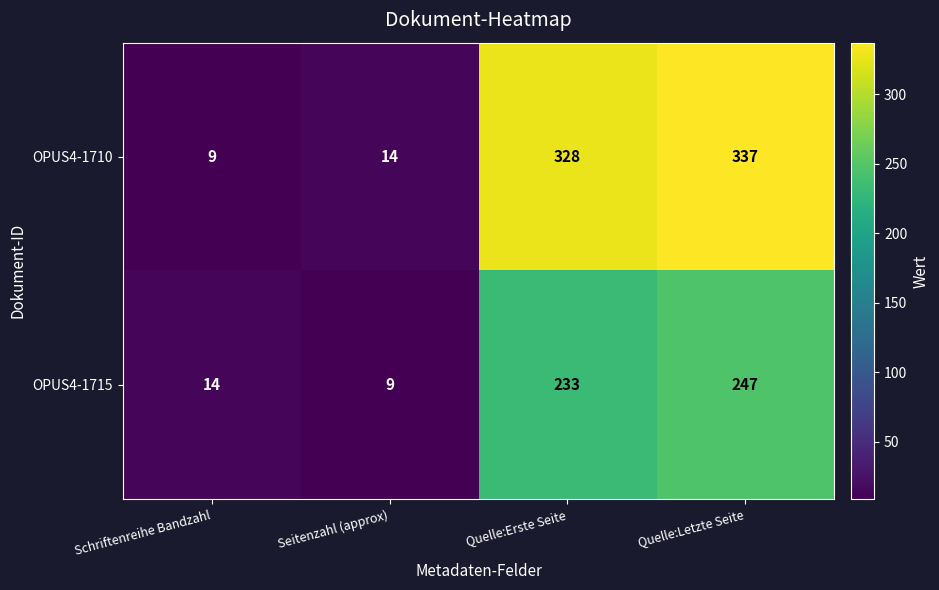

Where is OPUS4-1710 nearest to the value 173?

Quelle:Erste Seite